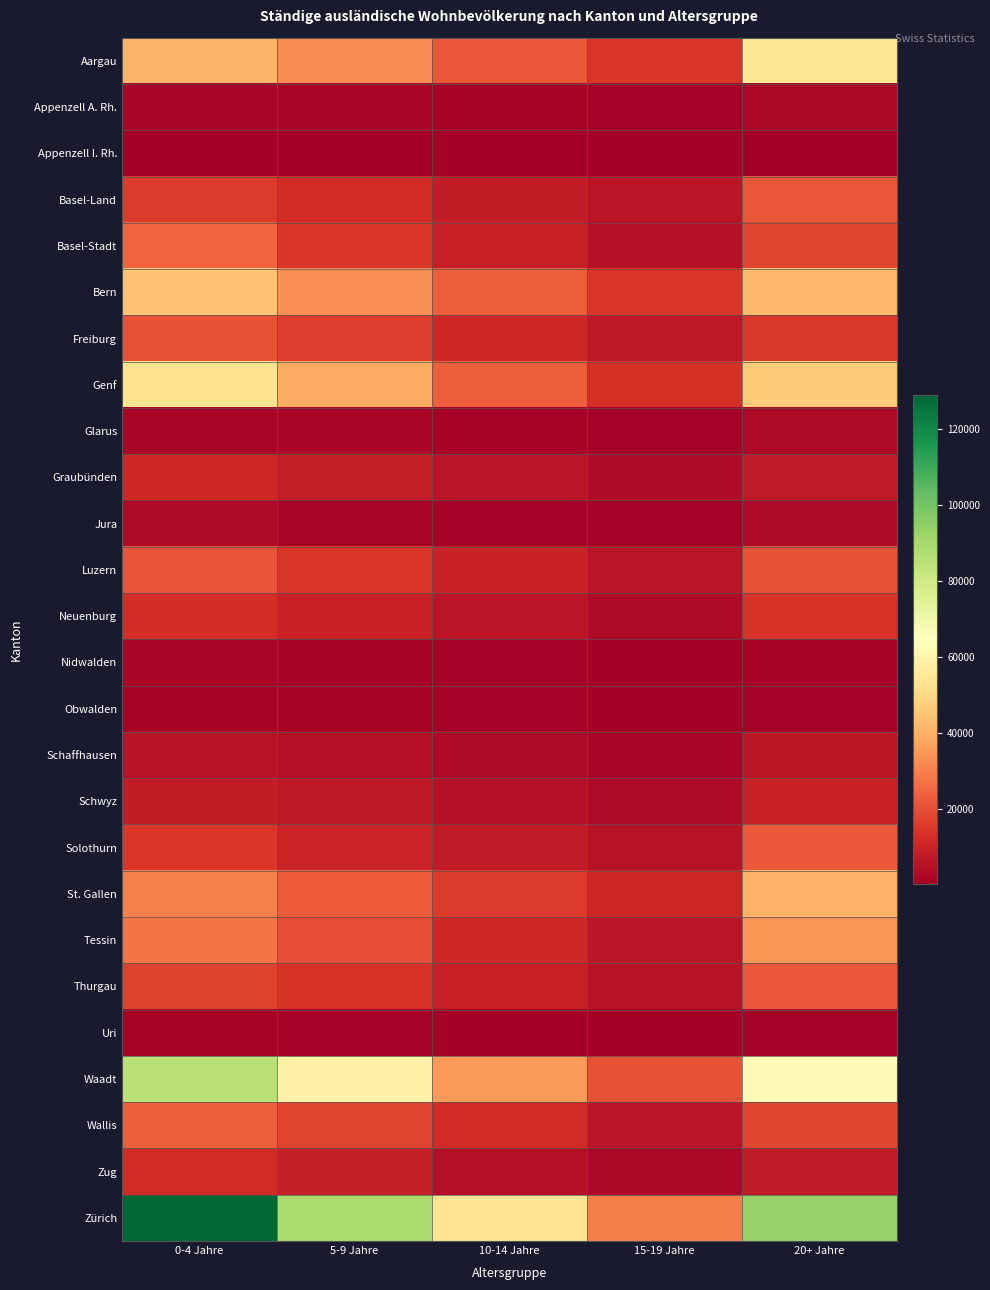

List the series in order of their peak value, highest first.

Zürich, Waadt, Aargau, Genf, Bern, St. Gallen, Tessin, Basel-Stadt, Wallis, Solothurn, Basel-Land, Thurgau, Luzern, Freiburg, Neuenburg, Zug, Graubünden, Schwyz, Schaffhausen, Jura, Glarus, Appenzell A. Rh., Nidwalden, Obwalden, Uri, Appenzell I. Rh.